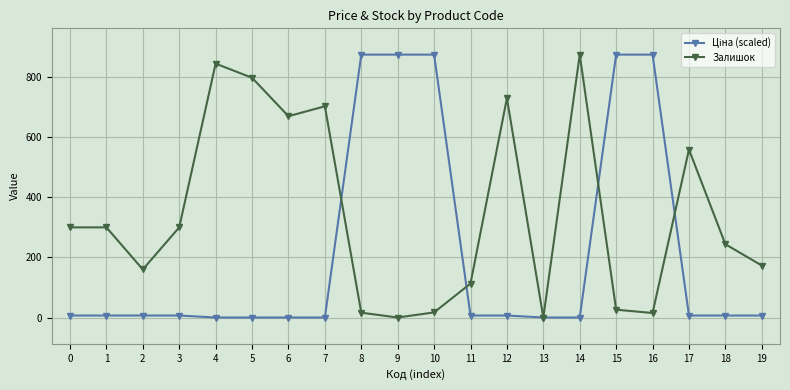

What is the maximum value for Залишок?

875.0